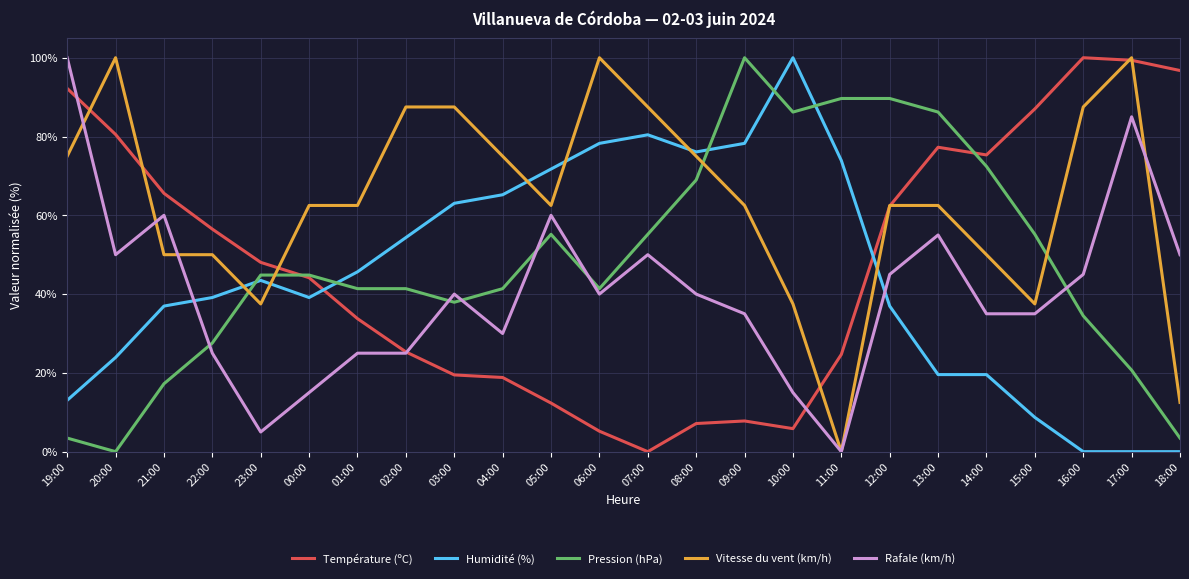

What is the greatest value displayed?

100.0